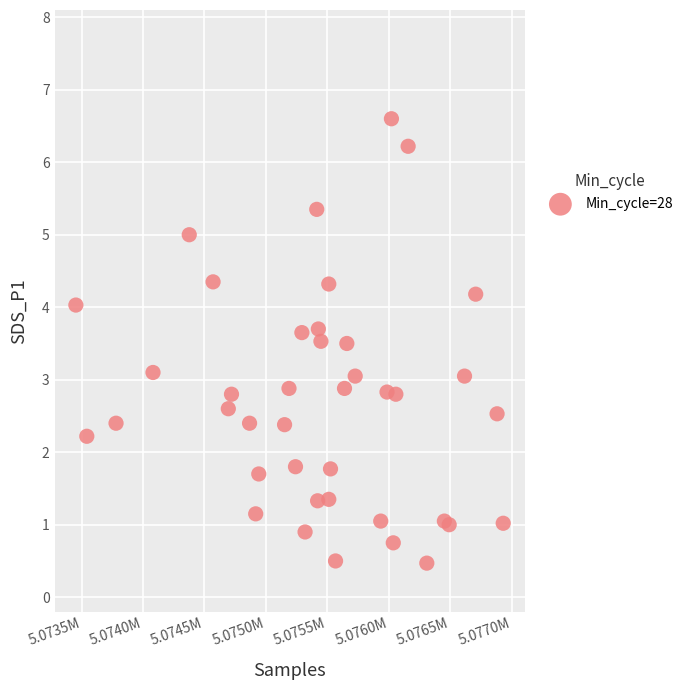

What is the range of X values (max minus min)?

3479.0